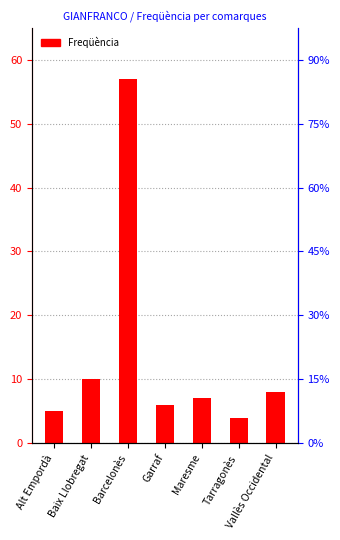

At which category does the chart reach its minimum across all series?

Tarragonès